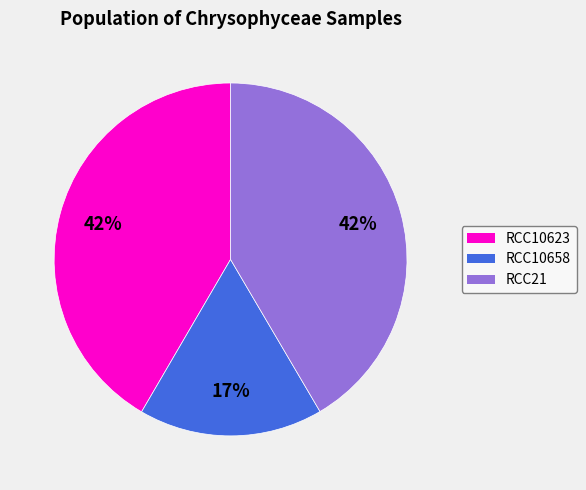

Approximately how many times larger is the value at RCC21 compared to RCC10623?

1.0